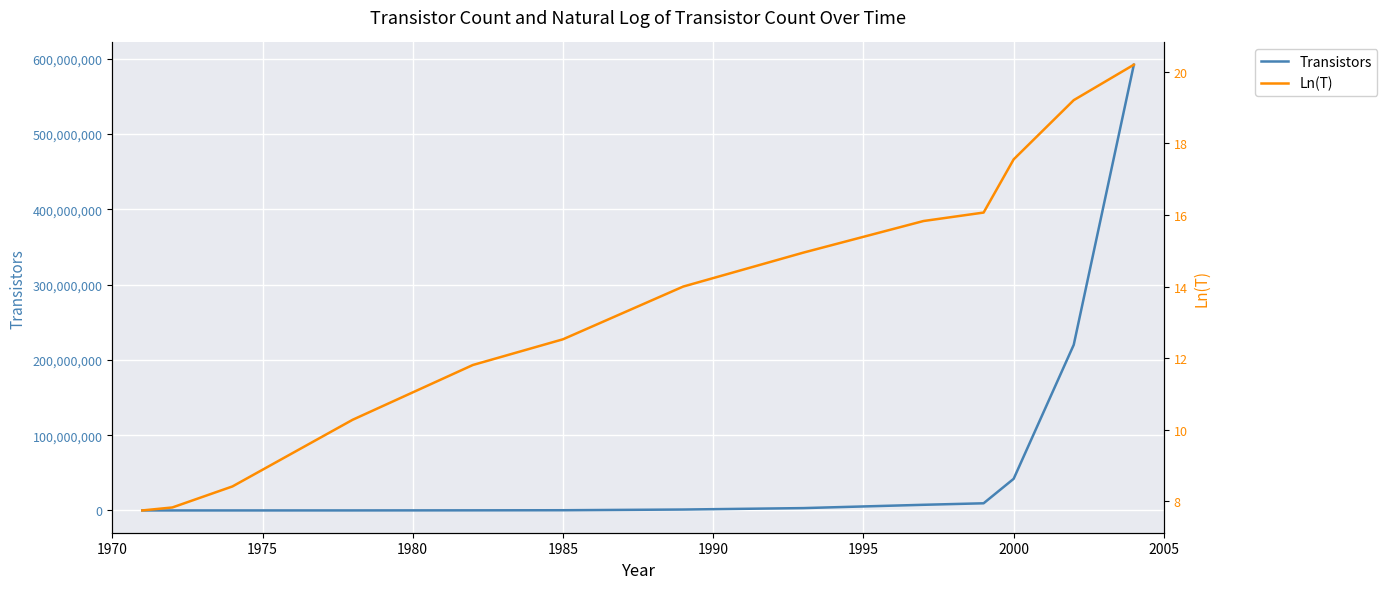

What is the difference between the maximum and minimum values in the Ln(T) series?

12.5